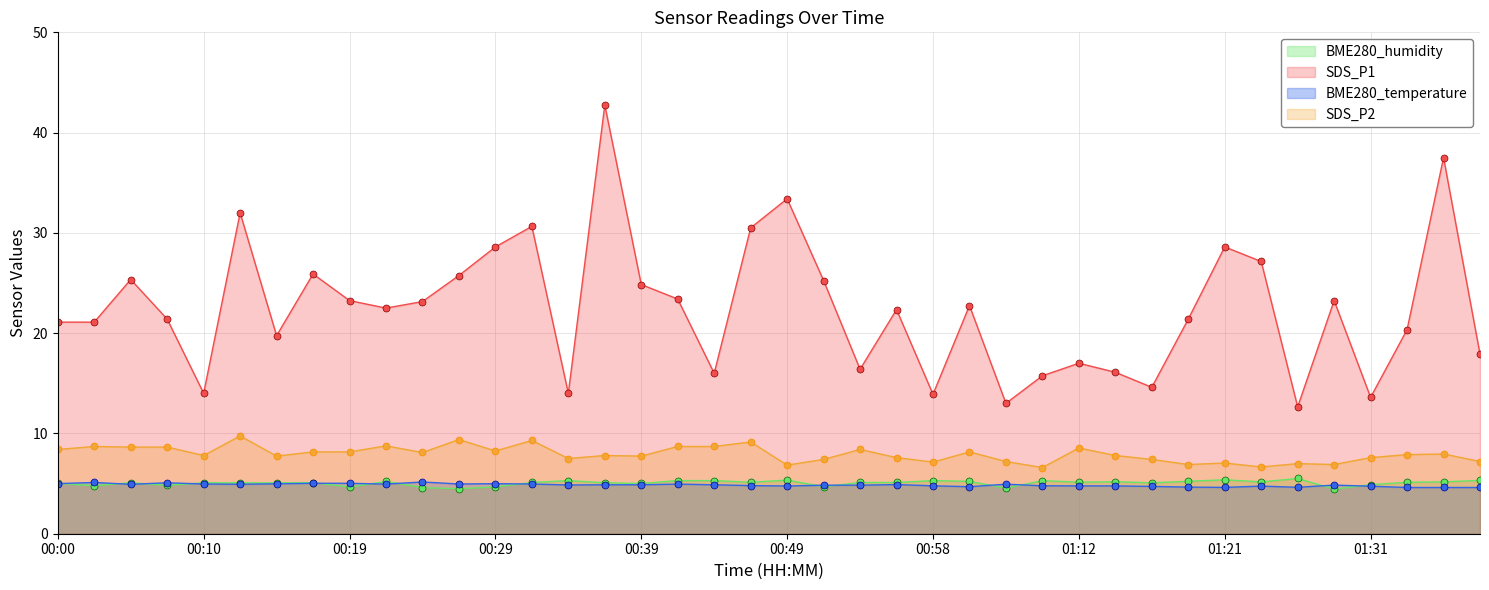

The SDS_P2 series shows 4.3 at 00:19. True or false?

False